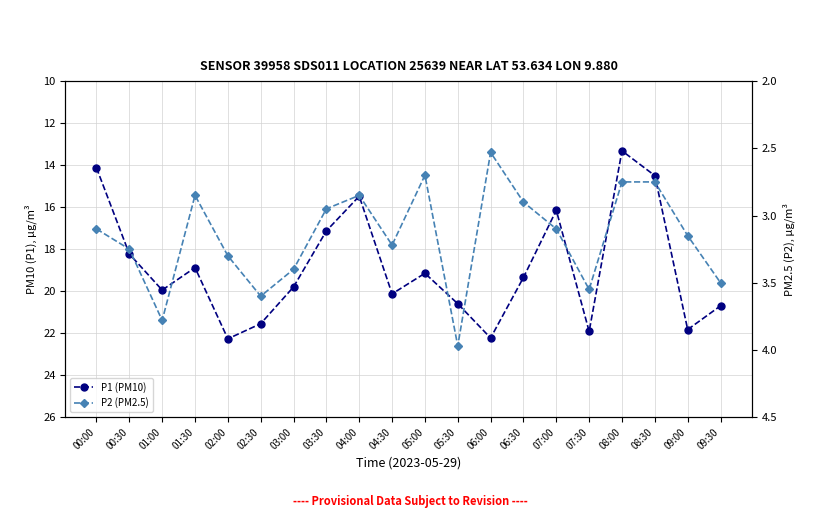

True or false: P2 (PM2.5) has a value of 3.5 at 09:30.

True